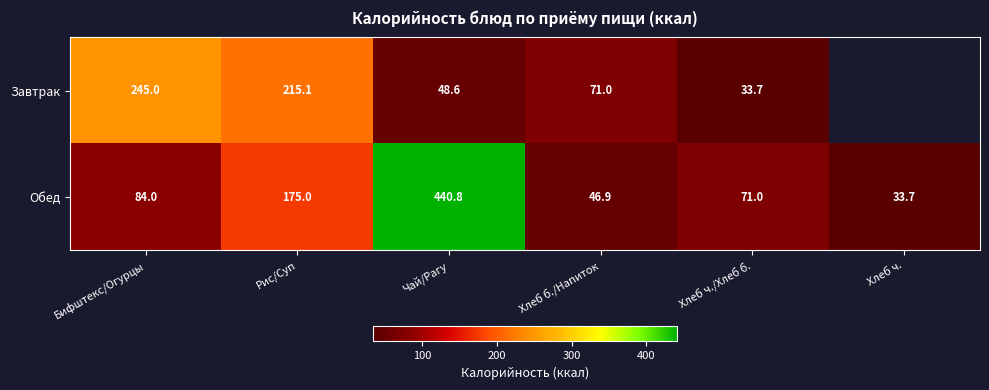

The value of Обед at Бифштекс/Огурцы is 116.4. True or false?

False